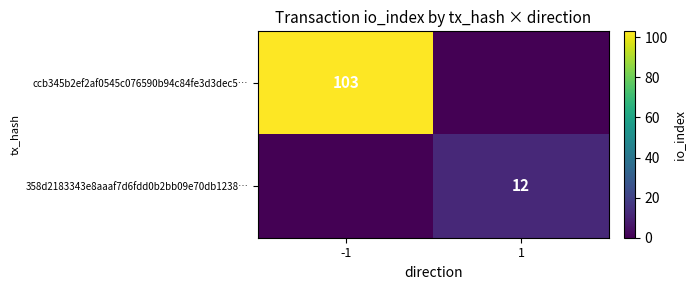

The value of ccb345b2ef2af0545c076590b94c84fe3d3dec5… at -1 is 103. True or false?

True